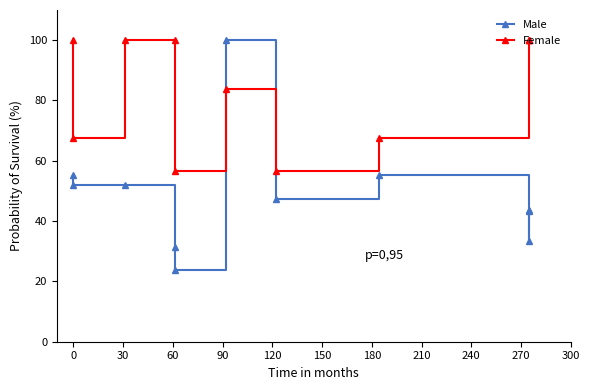

Which series has the largest total across all categories?

Female